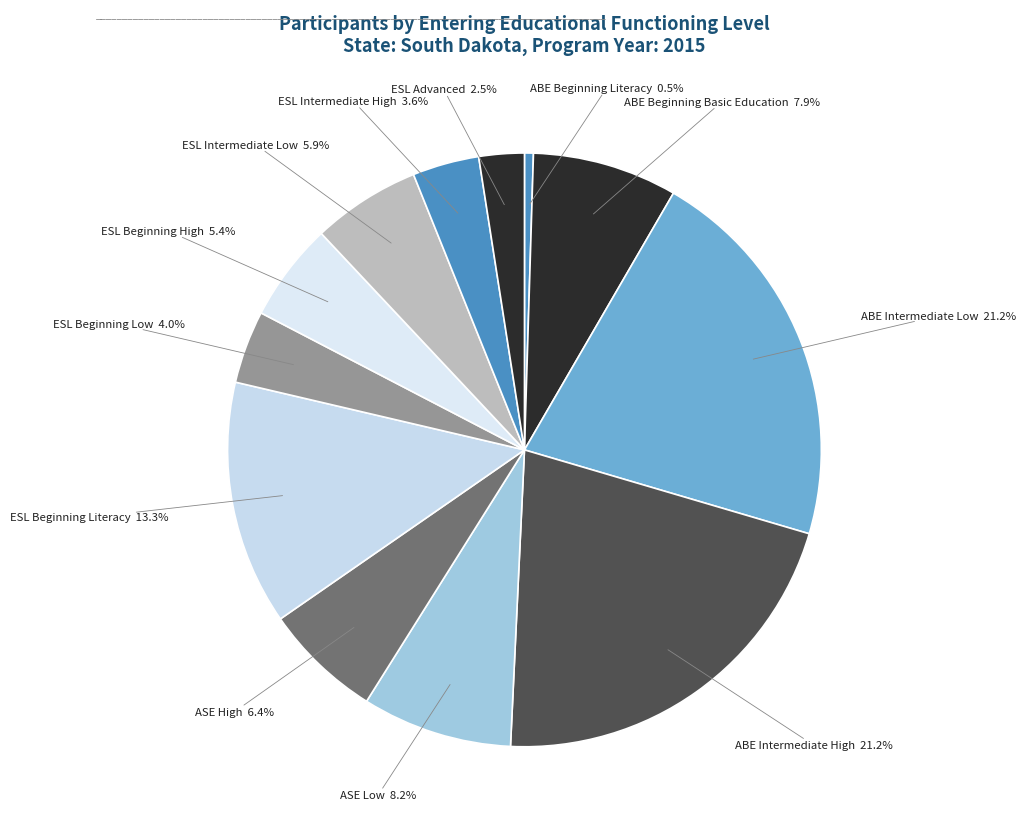

What is the total percentage of ABE Intermediate High and ESL Beginning Literacy?

34.5%